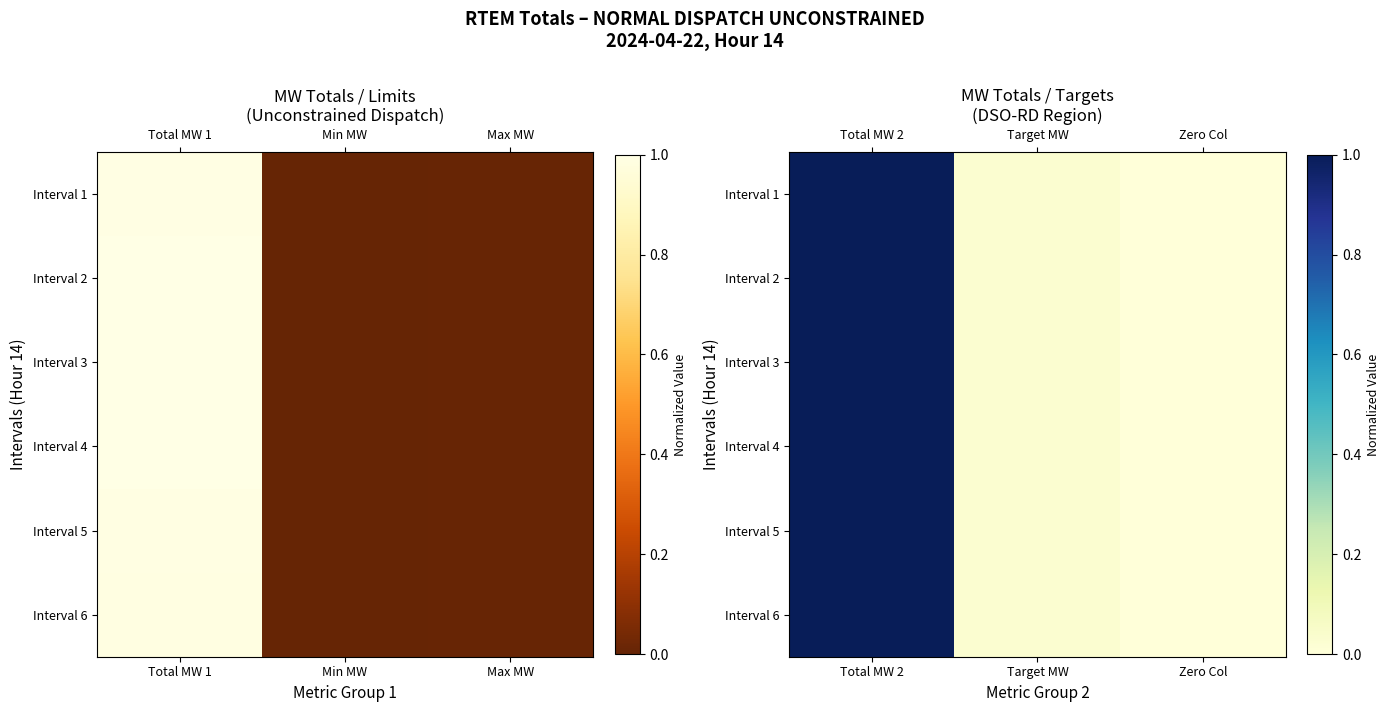

At which category does the chart reach its minimum across all series?

Zero Col